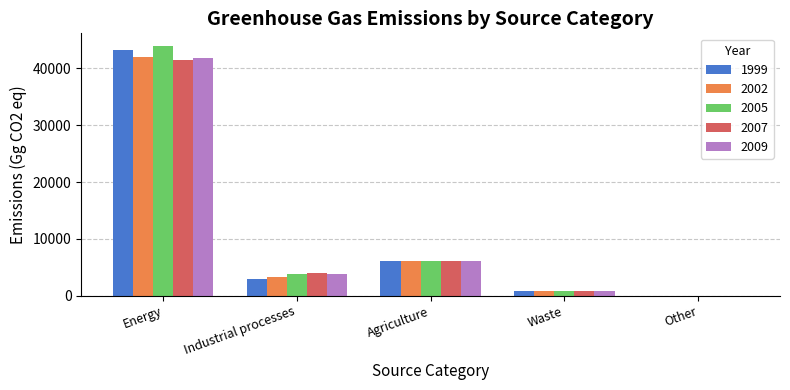

At which category does the chart reach its peak across all series?

Energy